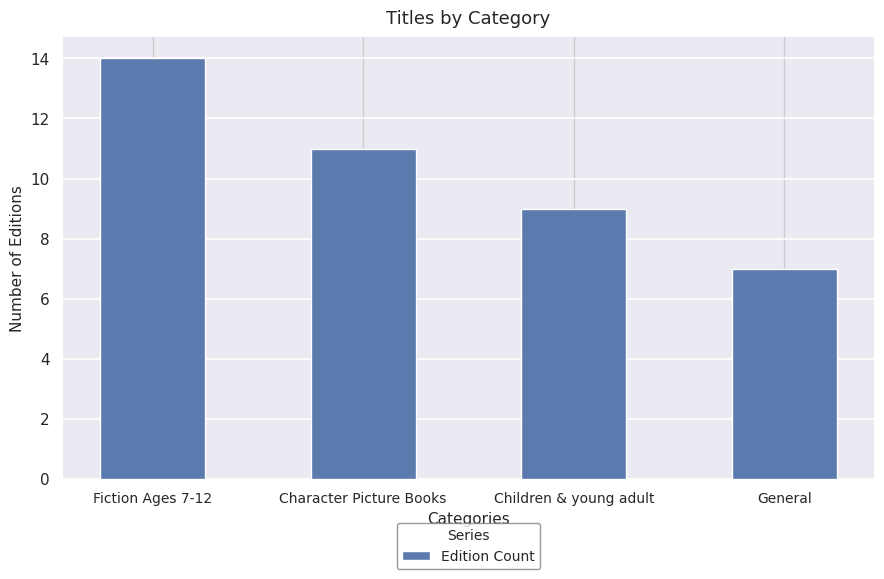

What is the label of the 4th bar from the left?

General